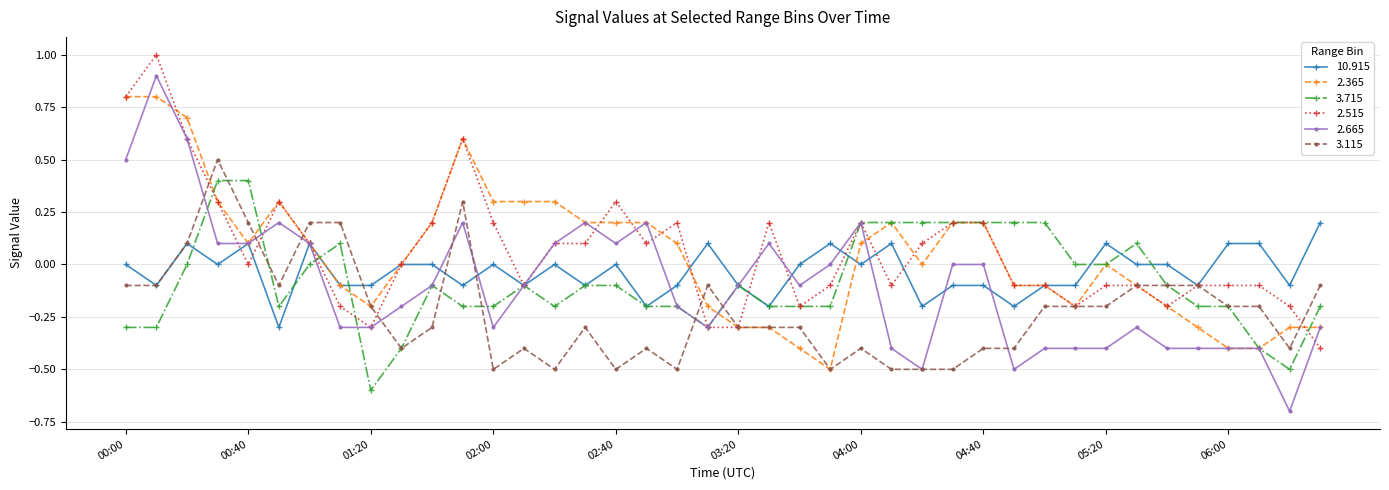

Which series has the largest range (max minus min)?

2.665